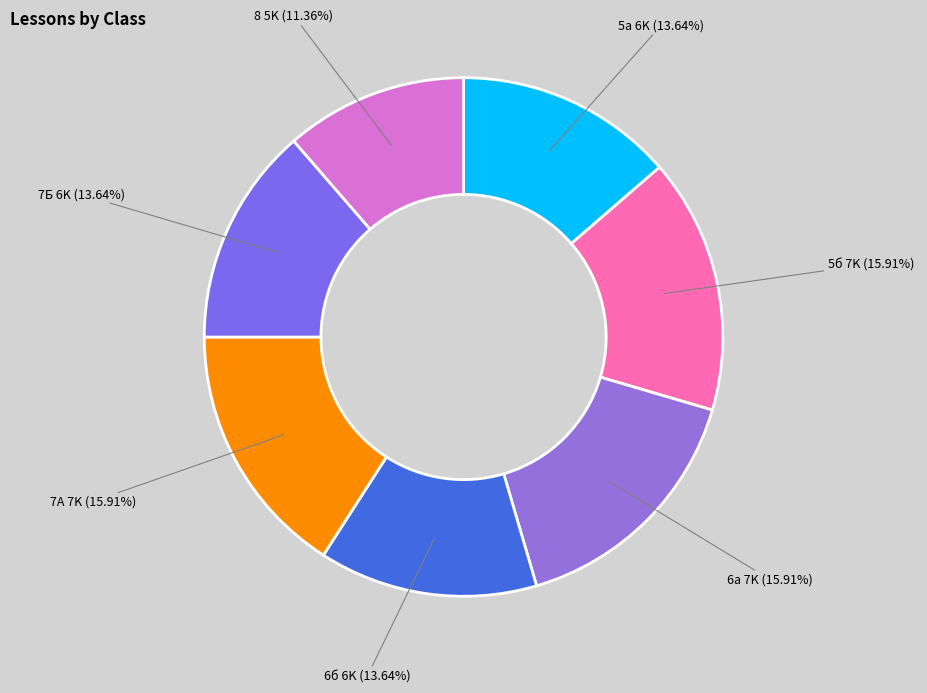

The 5а slice represents 26% of the pie. True or false?

False